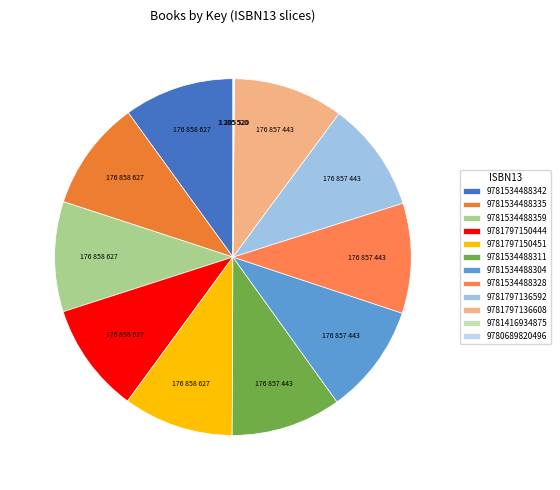

To the nearest percent, what is the difference between the largest and smallest slice percentages?

10%